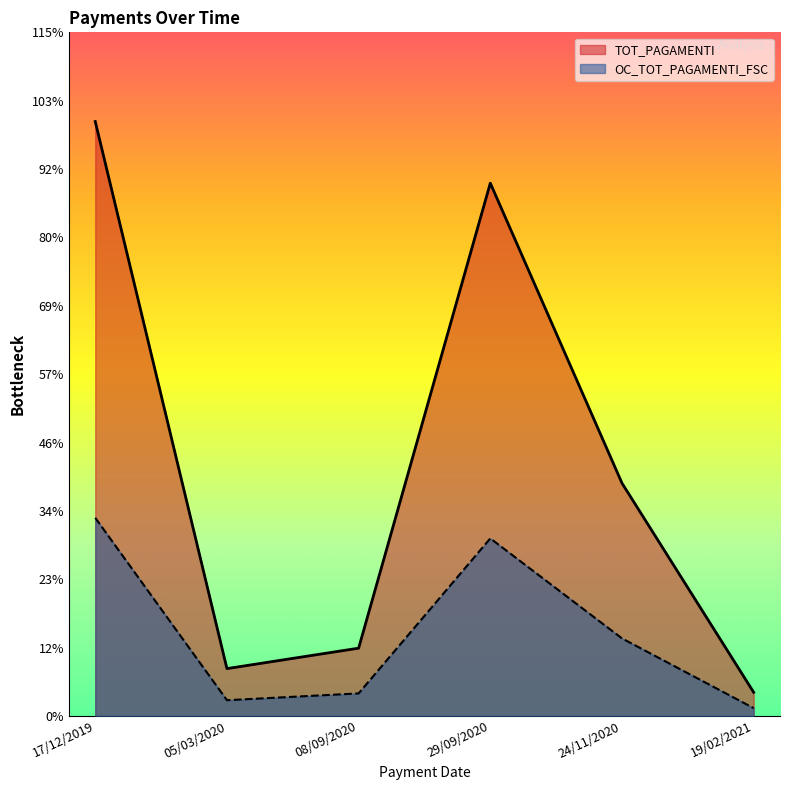

True or false: TOT_PAGAMENTI and OC_TOT_PAGAMENTI_FSC intersect in this chart.

False